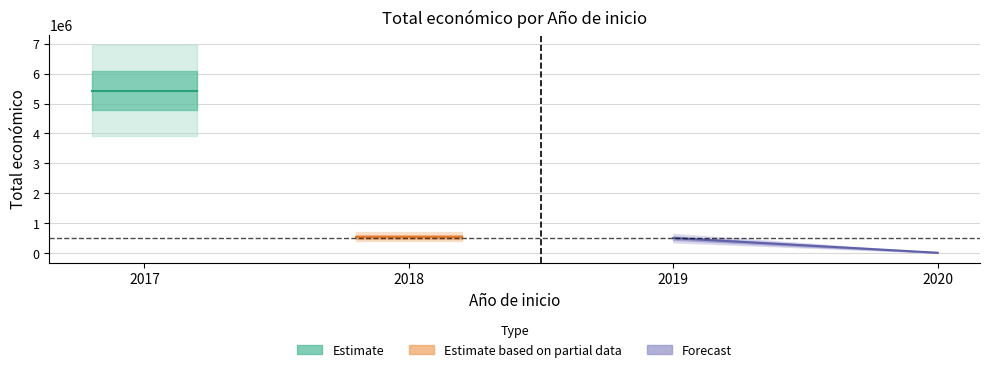

How many values exceed 540000?

1